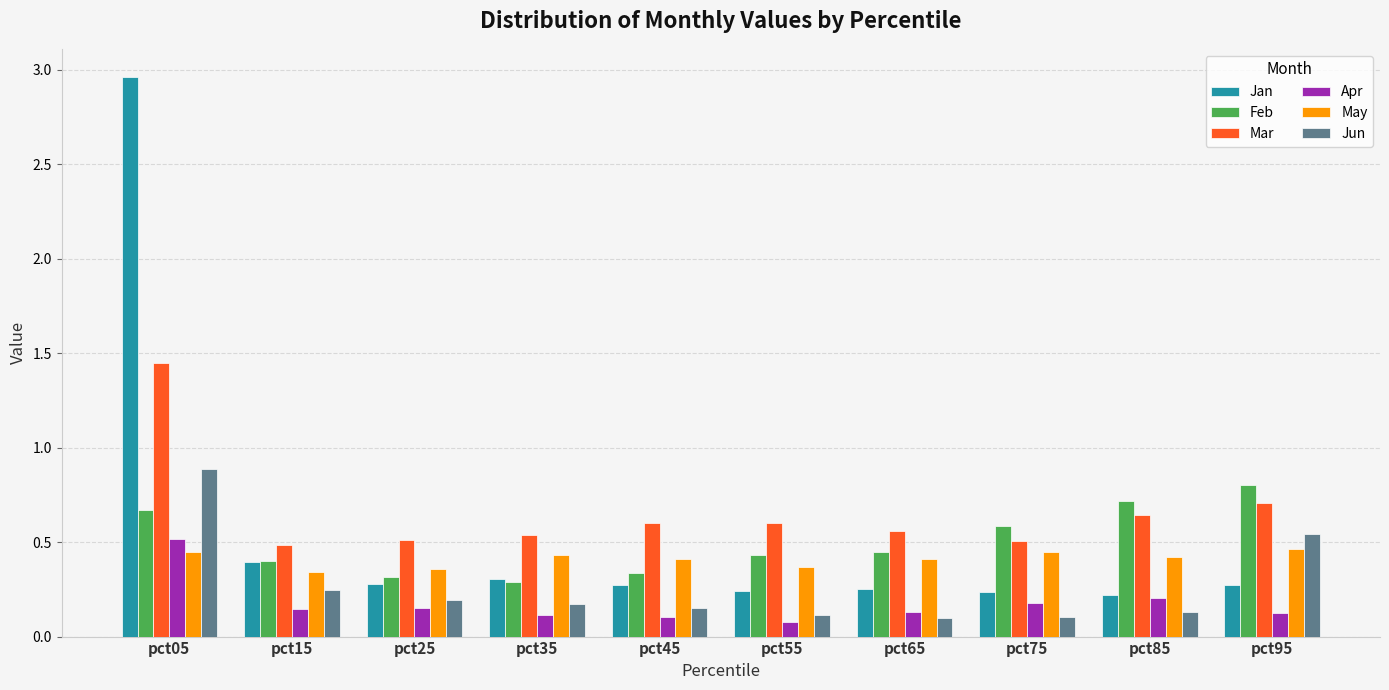

At which category is the sum across all series the highest?

pct05